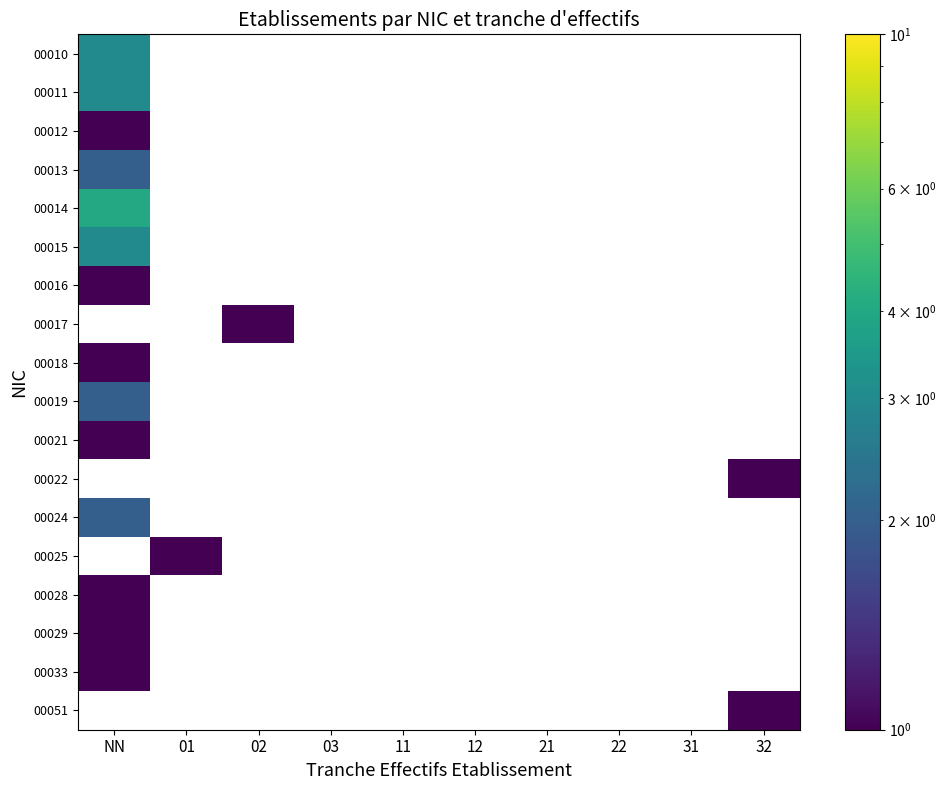

At how many categories does at least one series exceed 3?

1